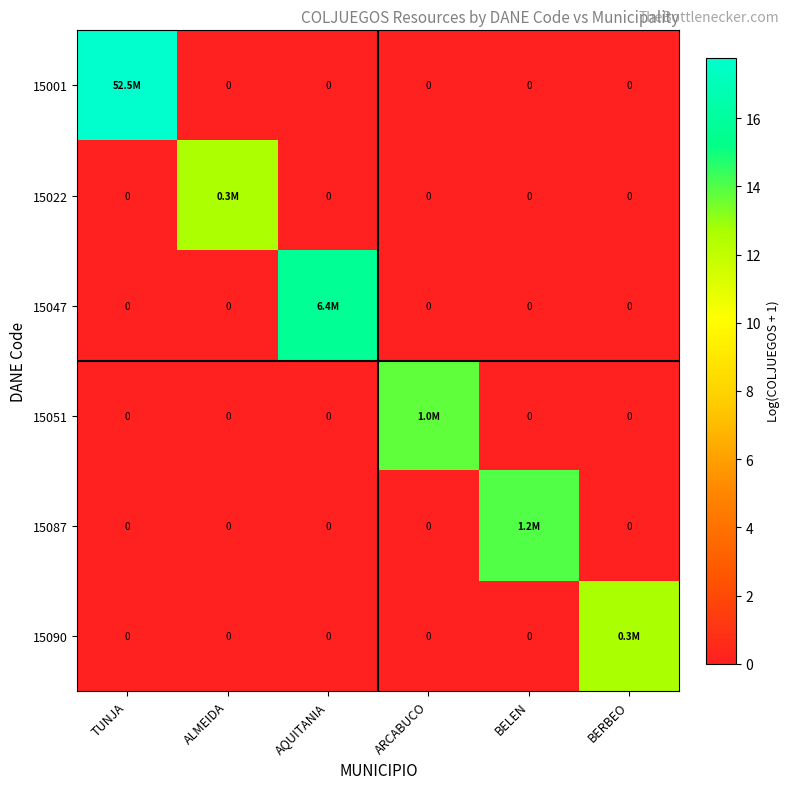

Rank the categories by 15047 value from lowest to highest.

TUNJA, ALMEIDA, ARCABUCO, BELEN, BERBEO, AQUITANIA